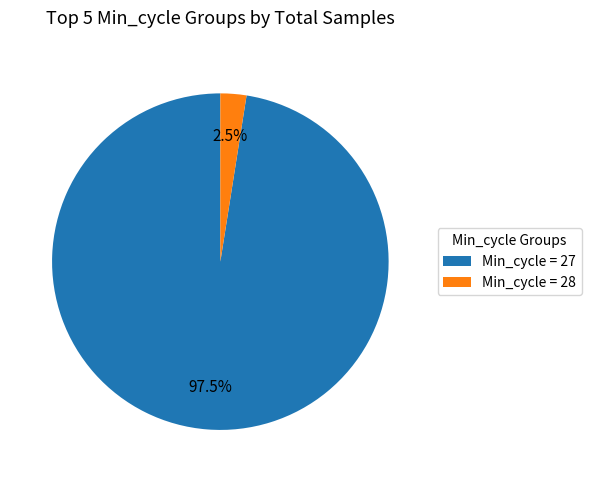

Which category has the biggest portion of the pie?

Min_cycle = 27